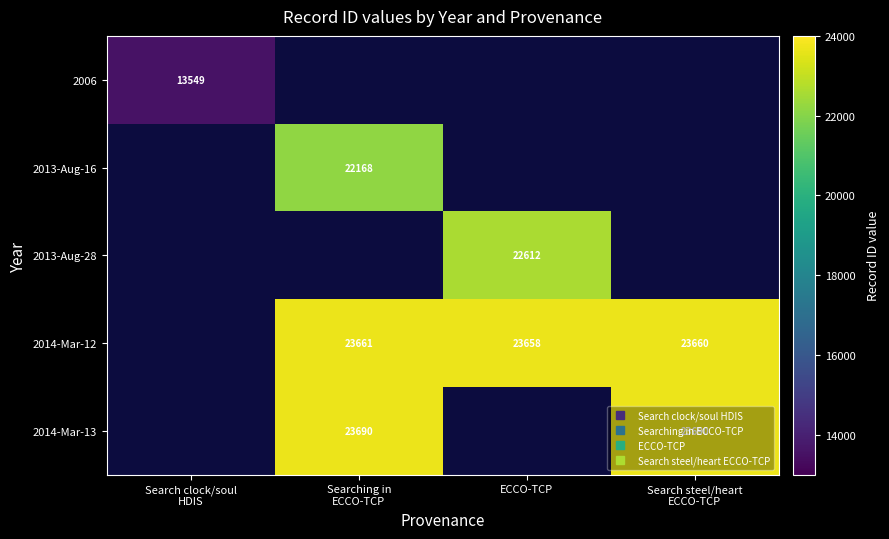

At which label does 2006 reach its minimum?

Search clock/soul HDIS